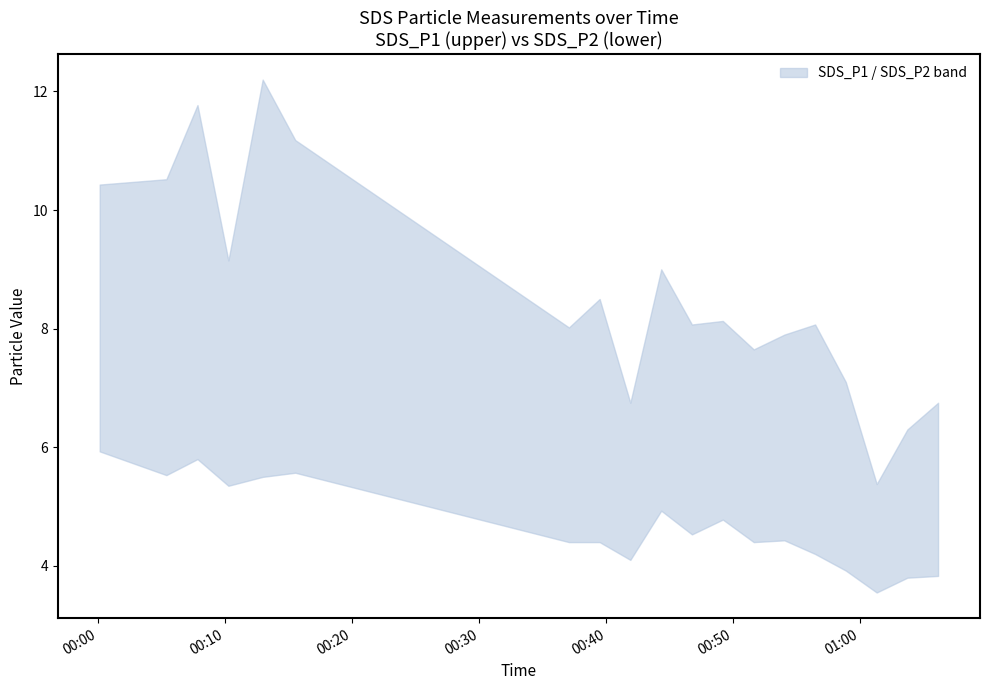

What is the label of the 15th point from the right?

2022/01/28 00:12:56